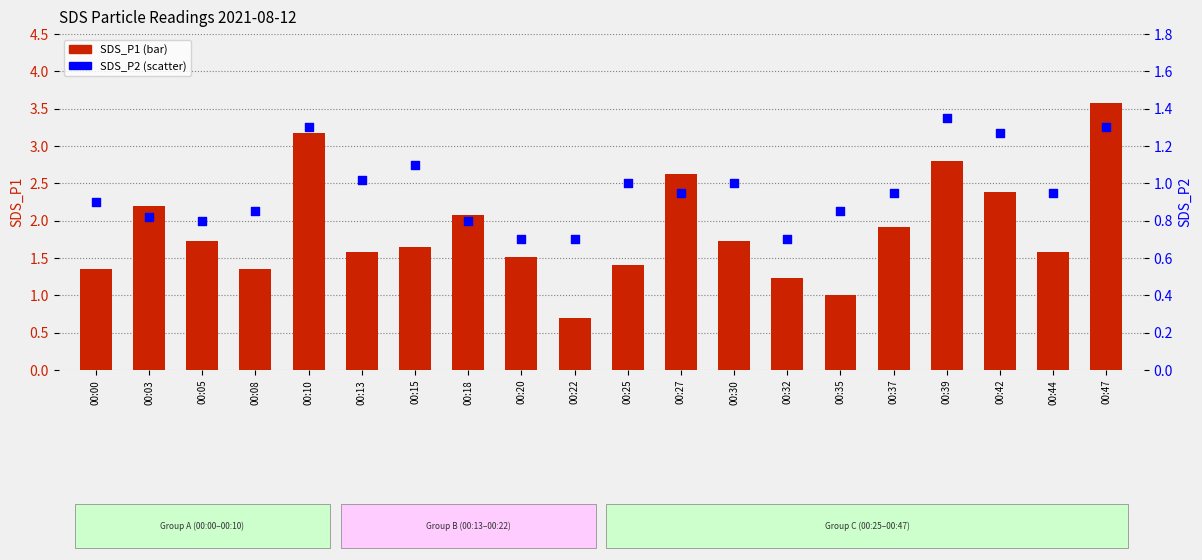

At which category is the sum across all series the highest?

00:47